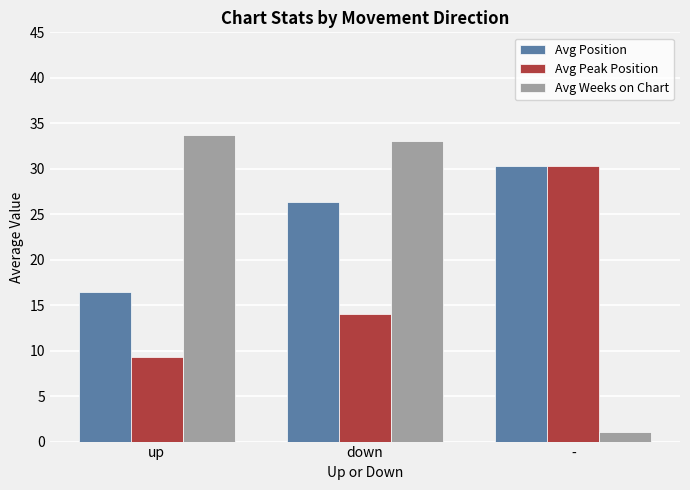

Are the bars grouped side by side (vs. stacked)?

Yes